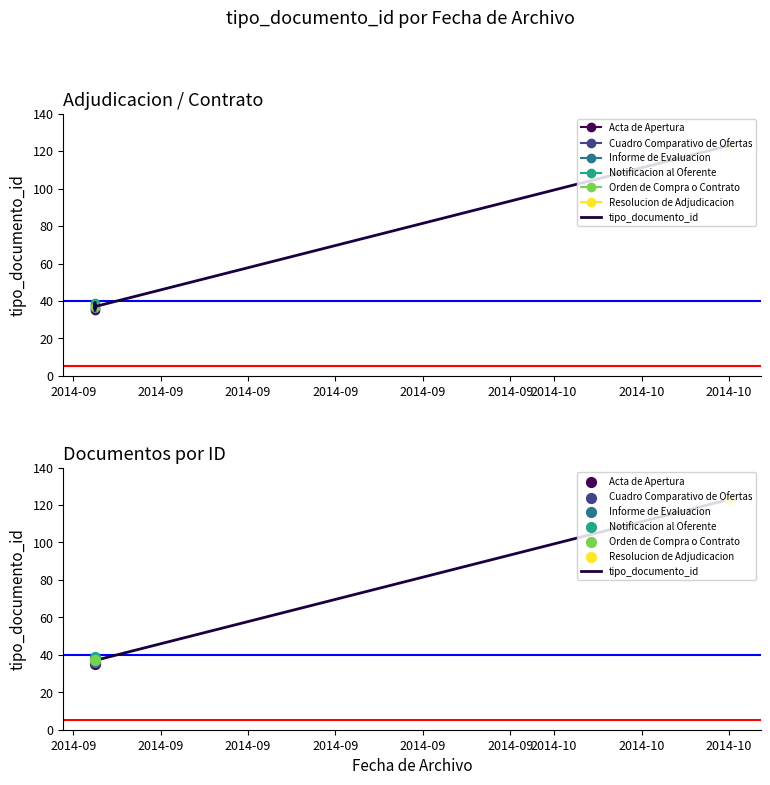

Which has a higher value, 2014-09 or 2014-09?

2014-09